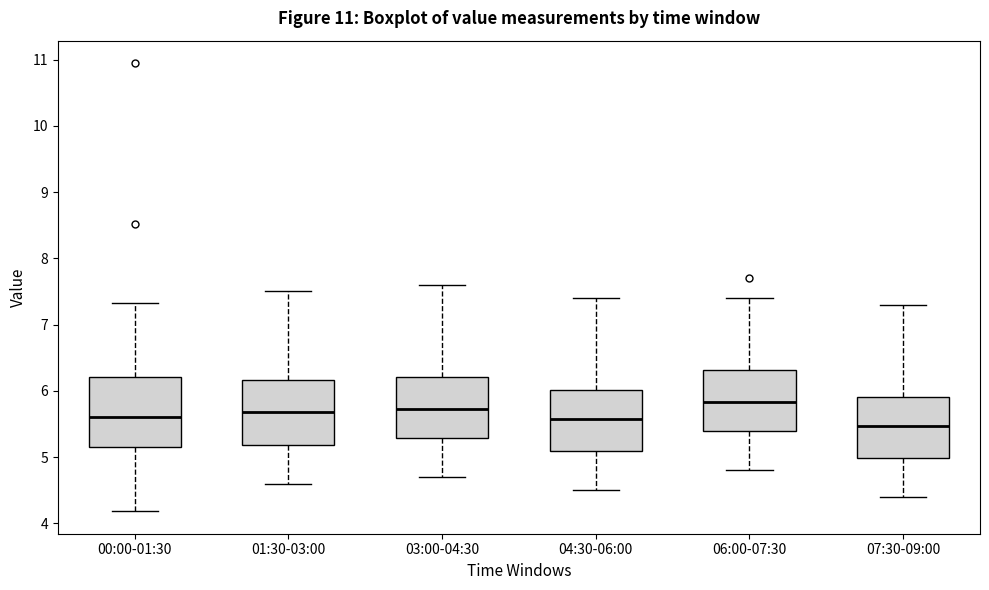

Reading left to right, read every box against the y-axis: the position of its median line, the range the box covers, and the ends of its whiskers. The values are not printed on the chart, so give them approximately, as read against the axis.

00:00-01:30: median 5.6, box 5.1 to 6.2, whiskers 4.2 to 7.3
01:30-03:00: median 5.7, box 5.2 to 6.2, whiskers 4.6 to 7.5
03:00-04:30: median 5.7, box 5.3 to 6.2, whiskers 4.7 to 7.6
04:30-06:00: median 5.6, box 5.1 to 6.0, whiskers 4.5 to 7.4
06:00-07:30: median 5.8, box 5.4 to 6.3, whiskers 4.8 to 7.4
07:30-09:00: median 5.5, box 5.0 to 5.9, whiskers 4.4 to 7.3